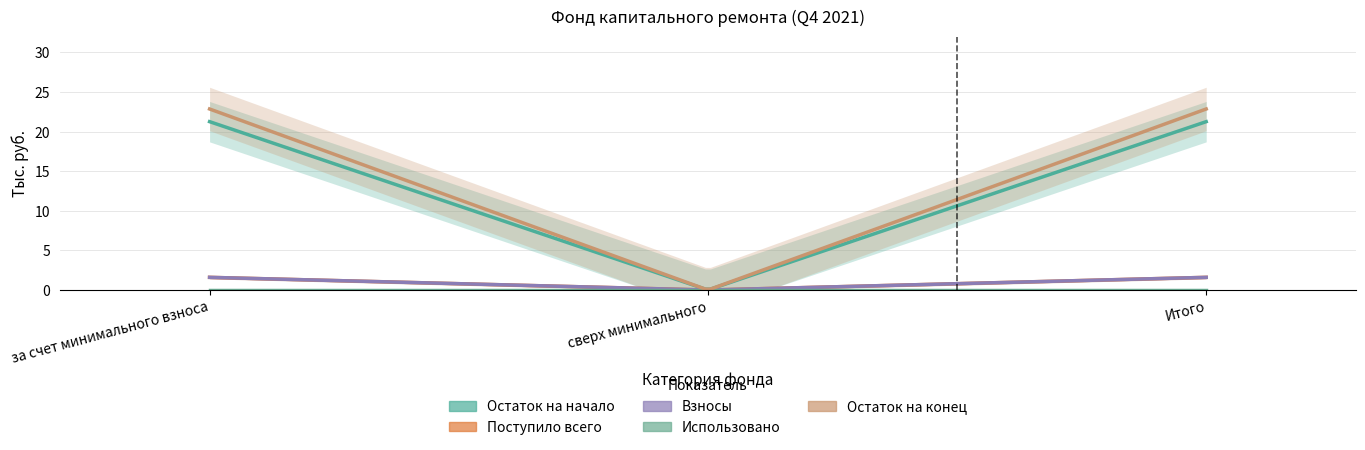

How many data points in Взносы are less than 1?

1